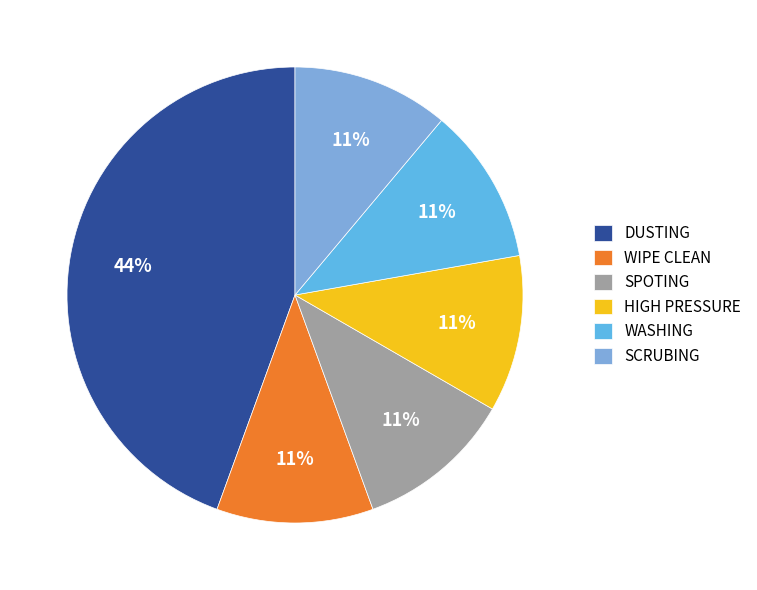

What is the largest slice in the pie chart?

DUSTING